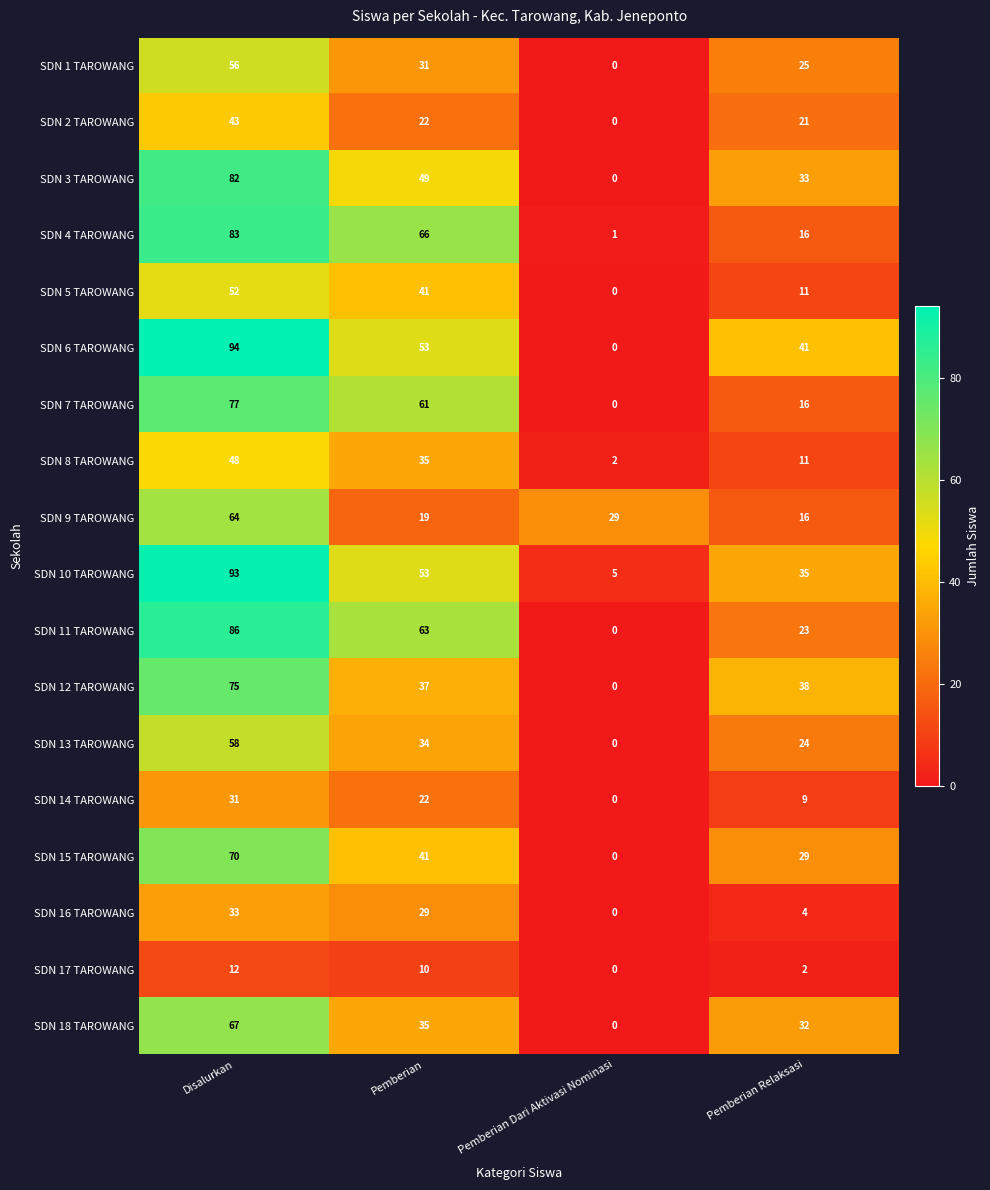

True or false: SDN 9 TAROWANG has a value of 110 at Disalurkan.

False